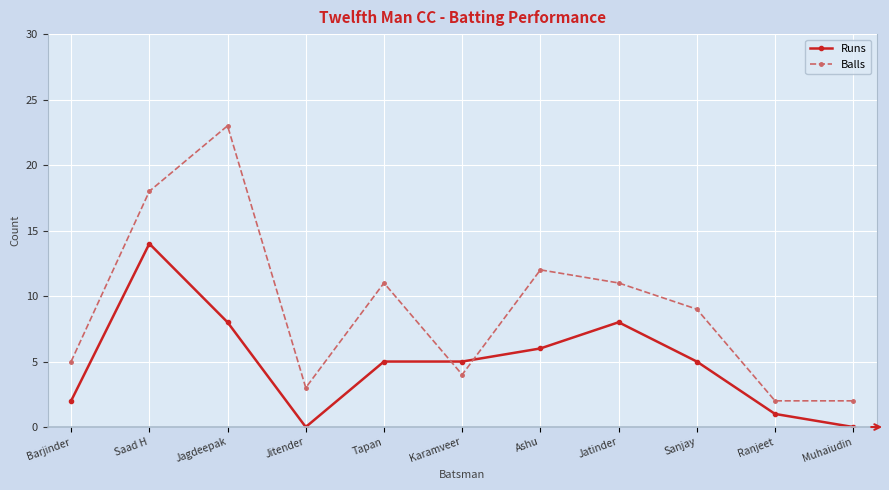

How many lines are shown in the chart?

2